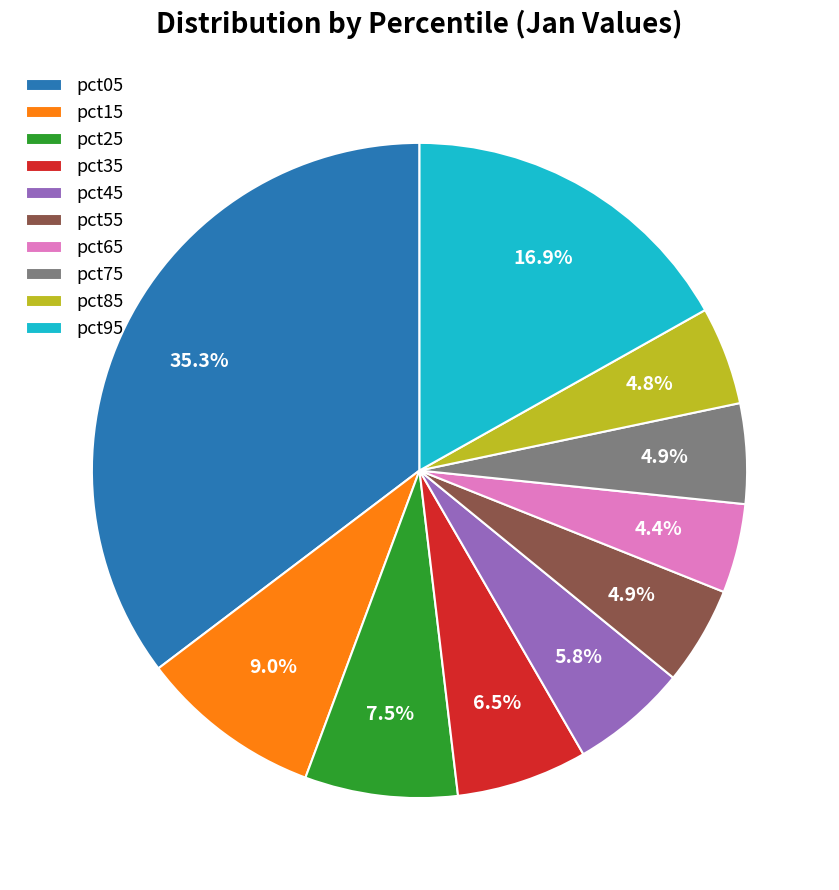

Which category has the biggest portion of the pie?

pct05